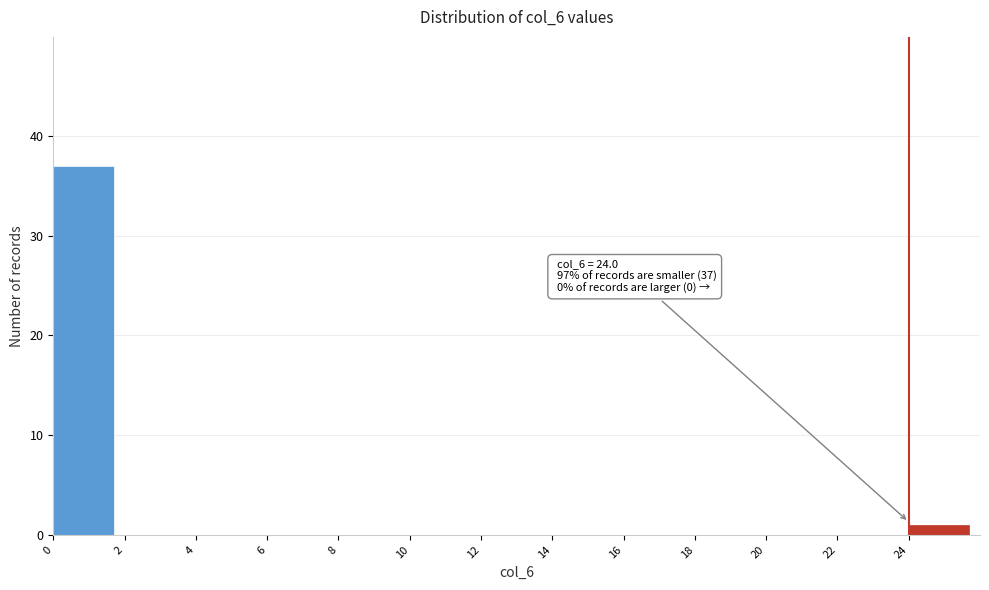

Over which range of the x-axis is the bar tallest?

0 to 2